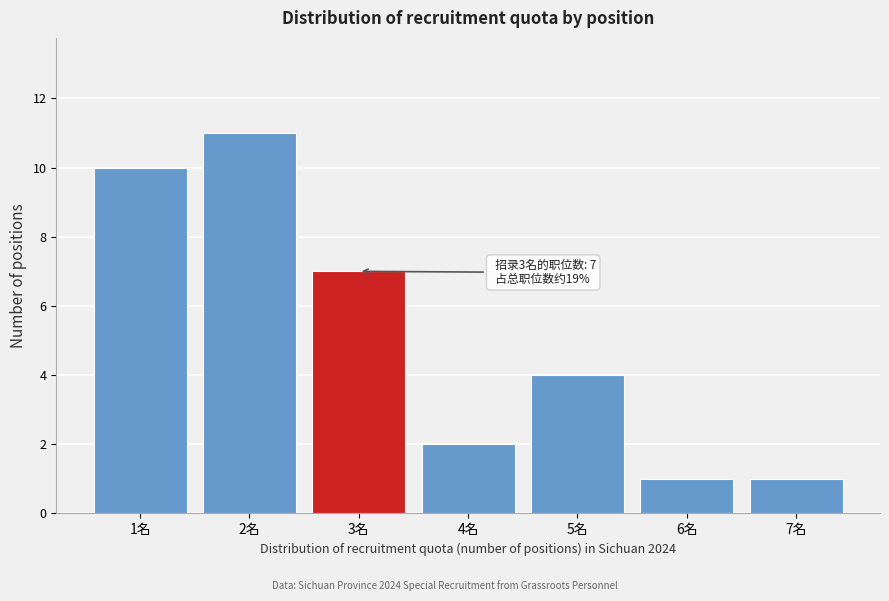

Reading left to right, list all the values displayed in this chart.

10	11	7	2	4	1	1